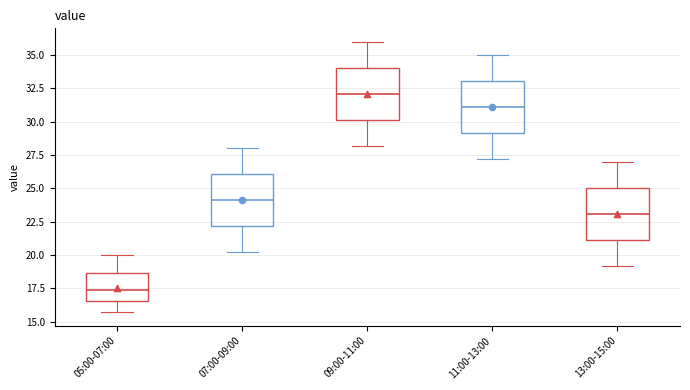

Reading left to right, transcribe this box plot: for each box, give where its median line is, the range the box spans, and where its two whiskers end, as read against the y-axis. The values are not printed on the chart, so give them approximately, as read against the axis.

05:00-07:00: median 17.5, box 16.5 to 18.5, whiskers 15.5 to 20.0
07:00-09:00: median 24.0, box 22.0 to 26.0, whiskers 20.0 to 28.0
09:00-11:00: median 32.0, box 30.0 to 34.0, whiskers 28.0 to 36.0
11:00-13:00: median 31.0, box 29.0 to 33.0, whiskers 27.0 to 35.0
13:00-15:00: median 23.0, box 21.0 to 25.0, whiskers 19.0 to 27.0